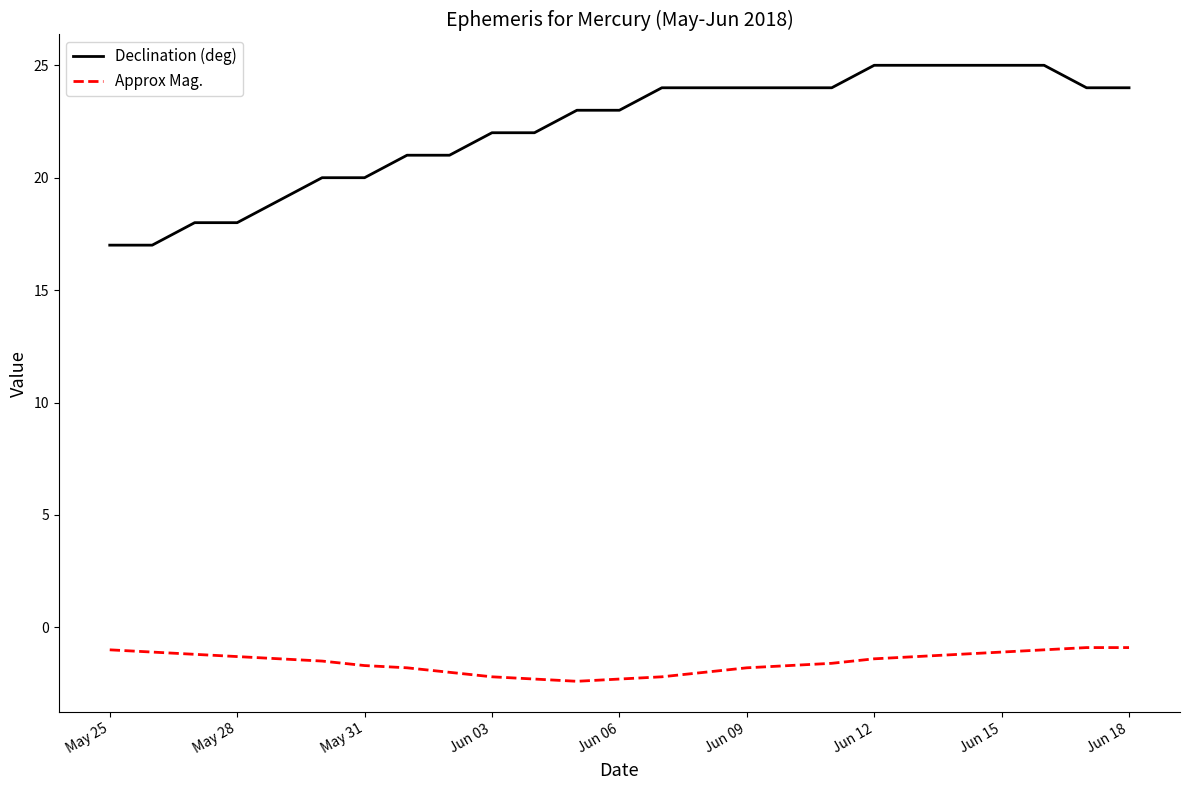

Which series has the largest total across all categories?

Declination (deg)